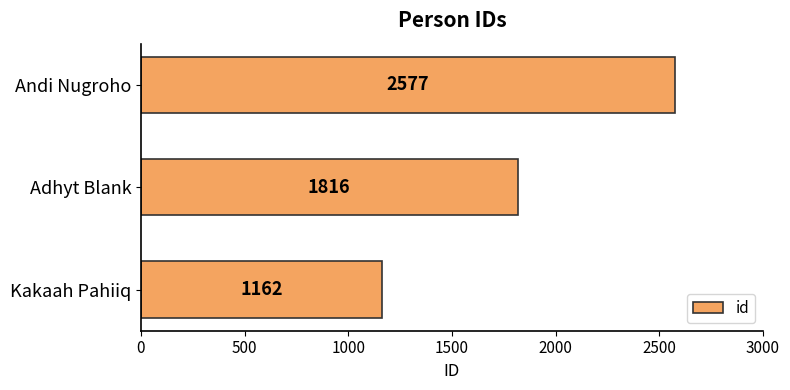

How many values are between 1162 and 2577?

3